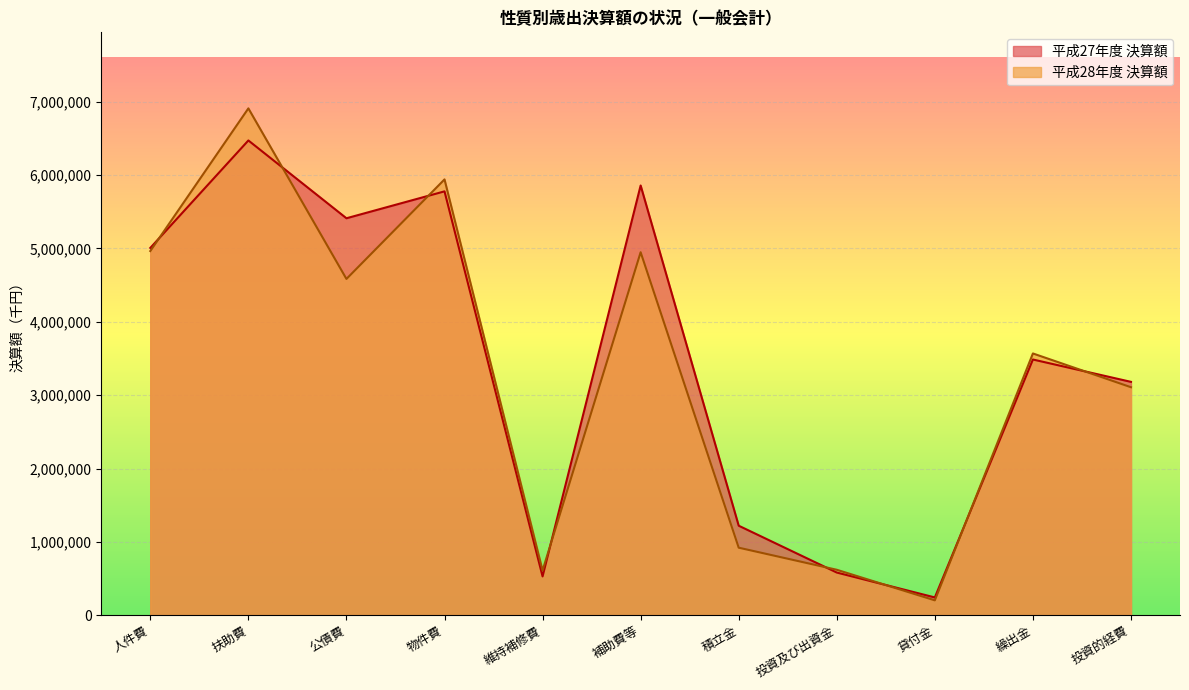

What is the total value across all series at 人件費?

9970110